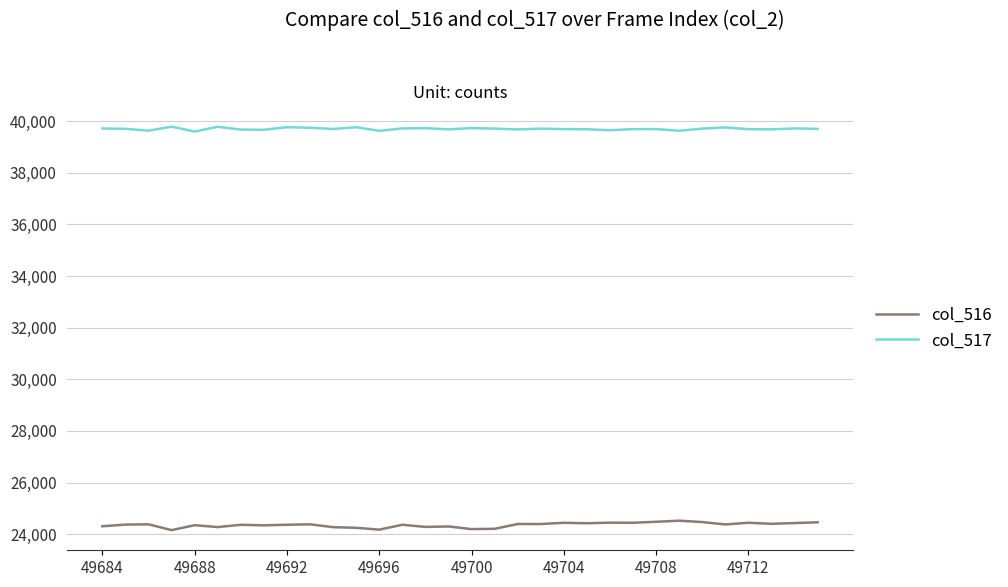

What is the maximum value shown in the chart?

39787